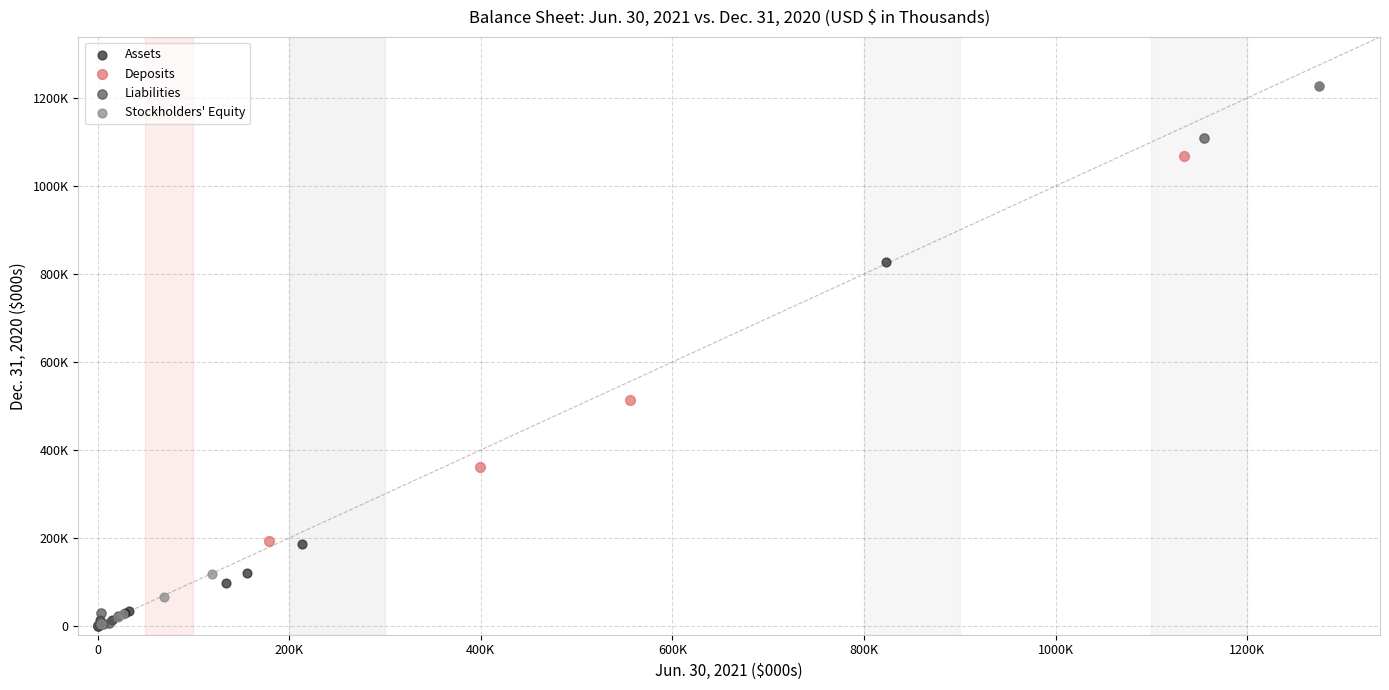

What are all the series names shown in the legend?

Assets, Deposits, Liabilities, Stockholders' Equity